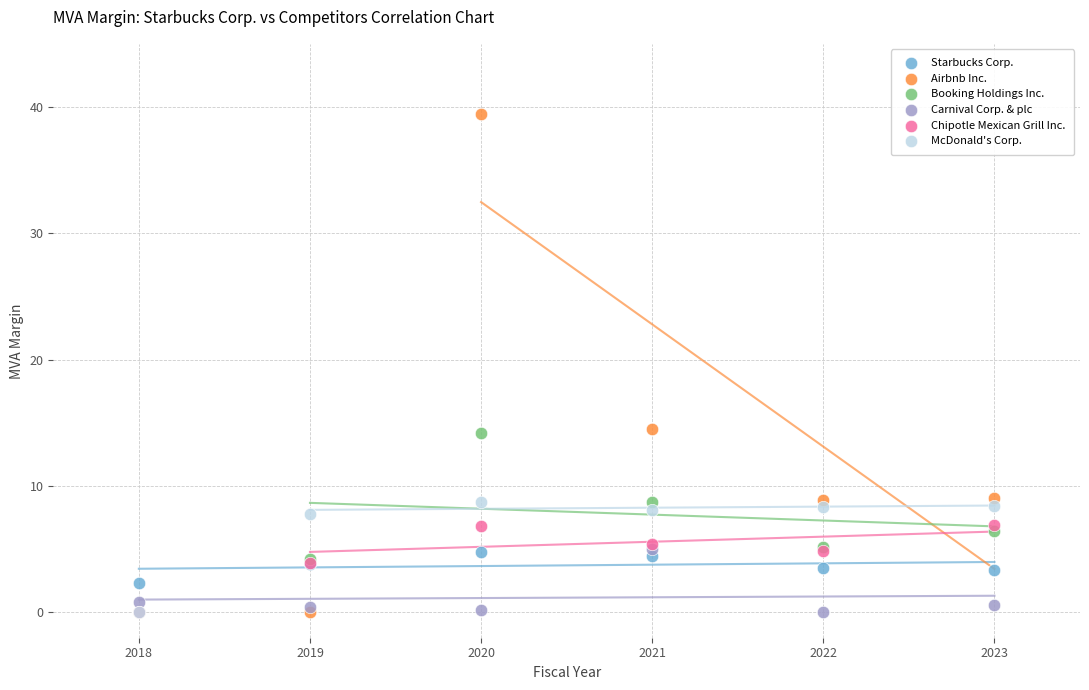

What are all the series names shown in the legend?

Starbucks Corp., Airbnb Inc., Booking Holdings Inc., Carnival Corp. & plc, Chipotle Mexican Grill Inc., McDonald's Corp.